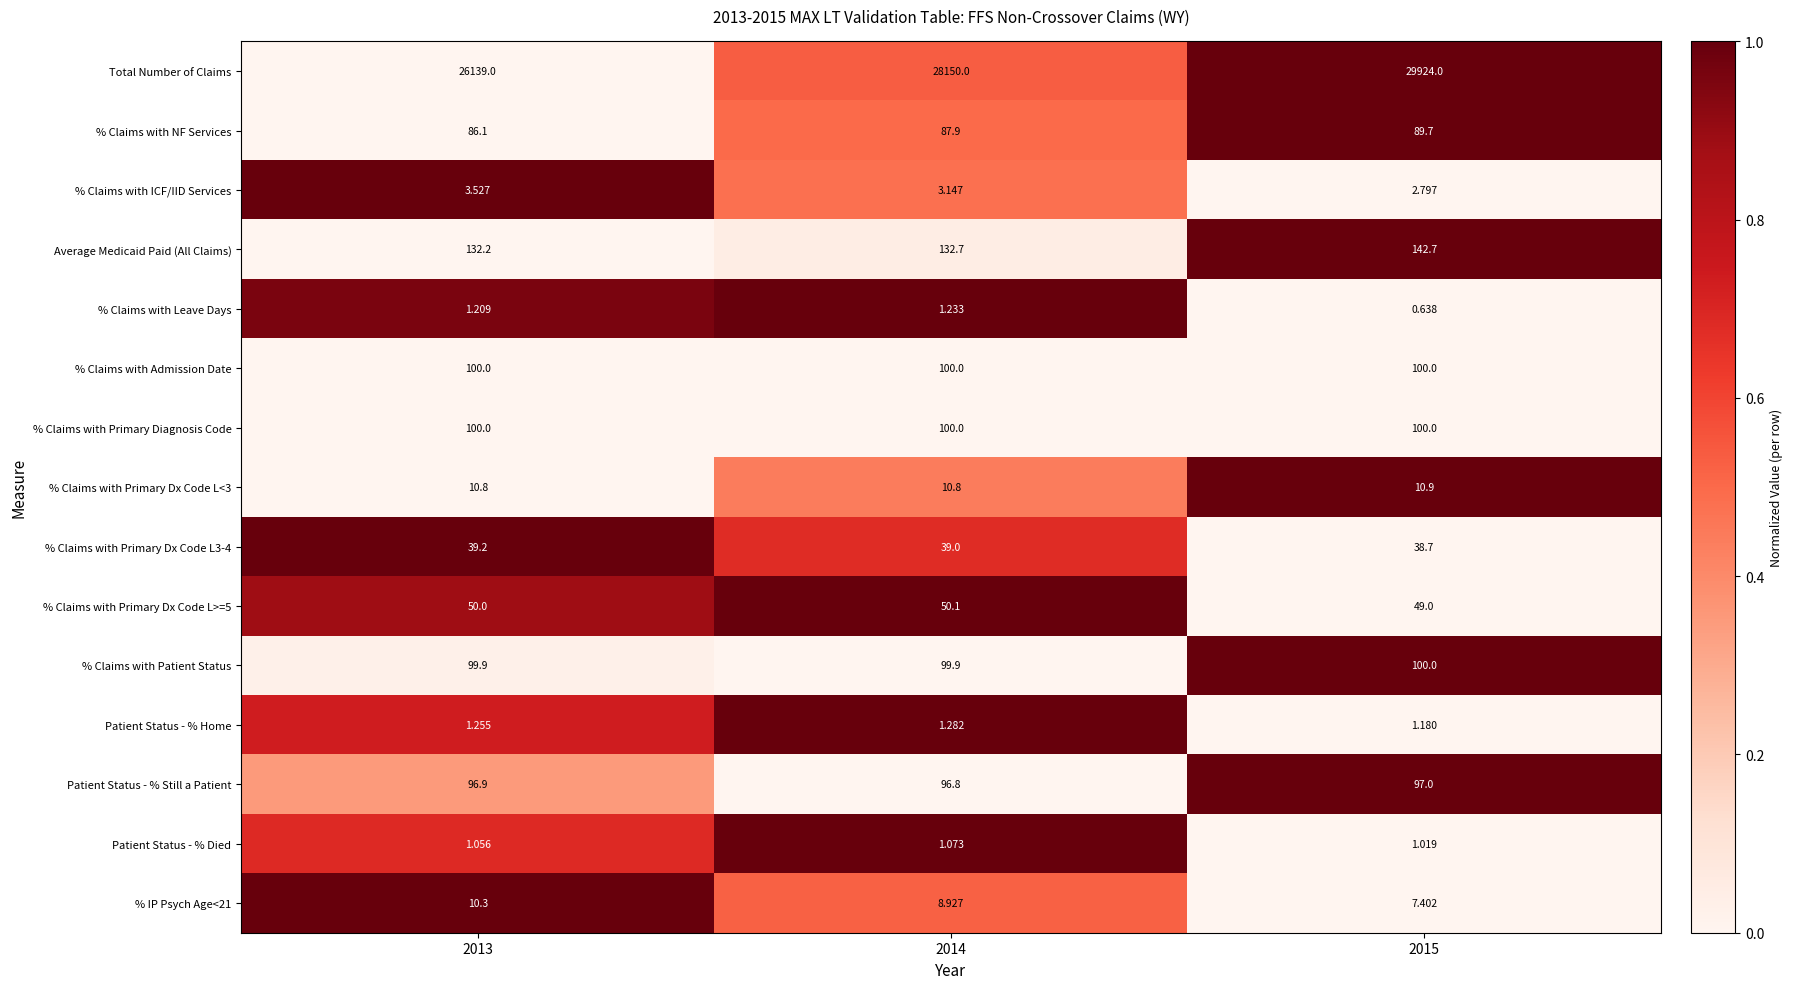

Which series has the widest spread of values?

Total Number of Claims